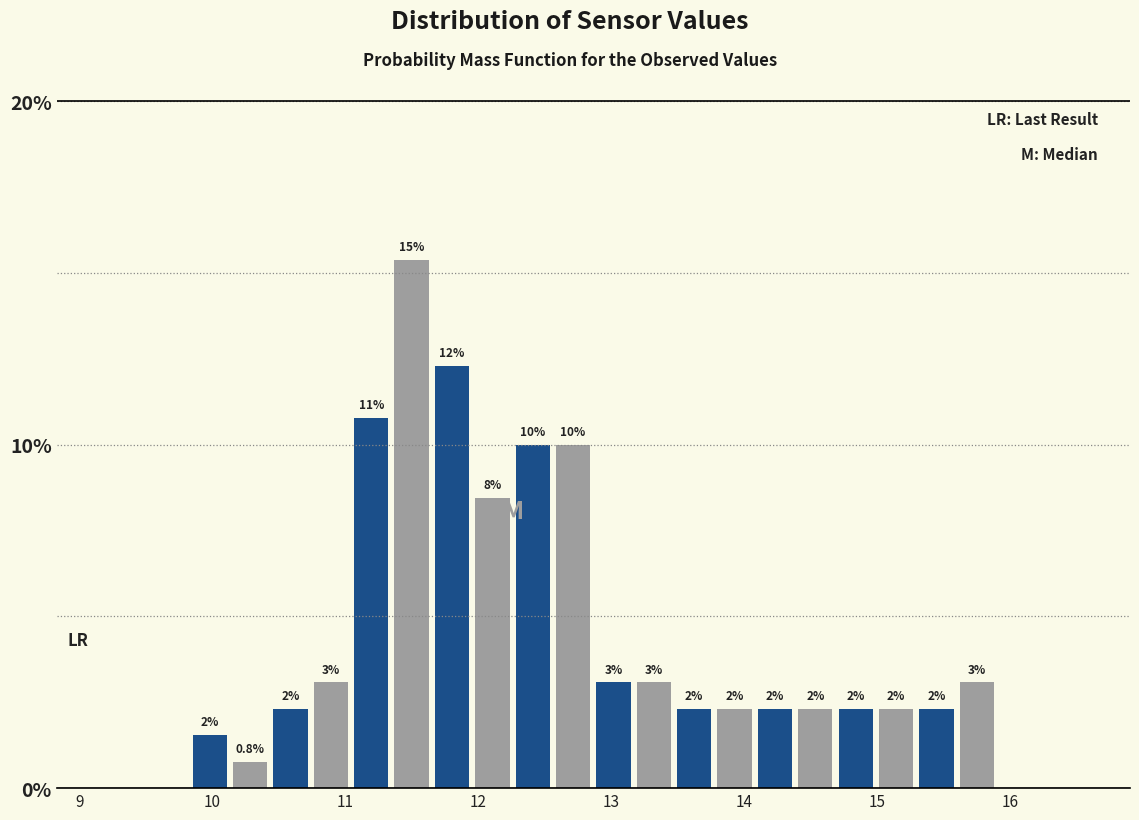

Around what value on the x-axis is the tallest bar? Give the approximate position of its centre, as read against the axis.

11.5